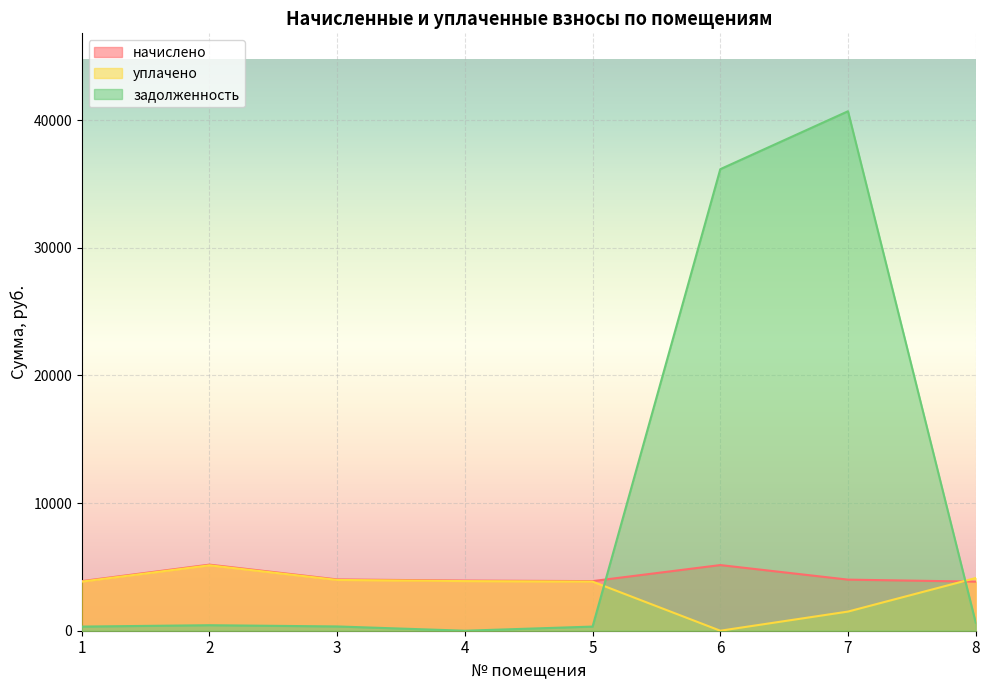

The начислено series shows 1332.0 at 1. True or false?

False